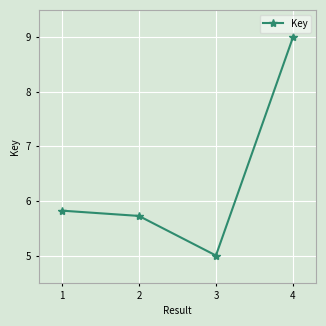

What is the smallest value displayed?

5.0